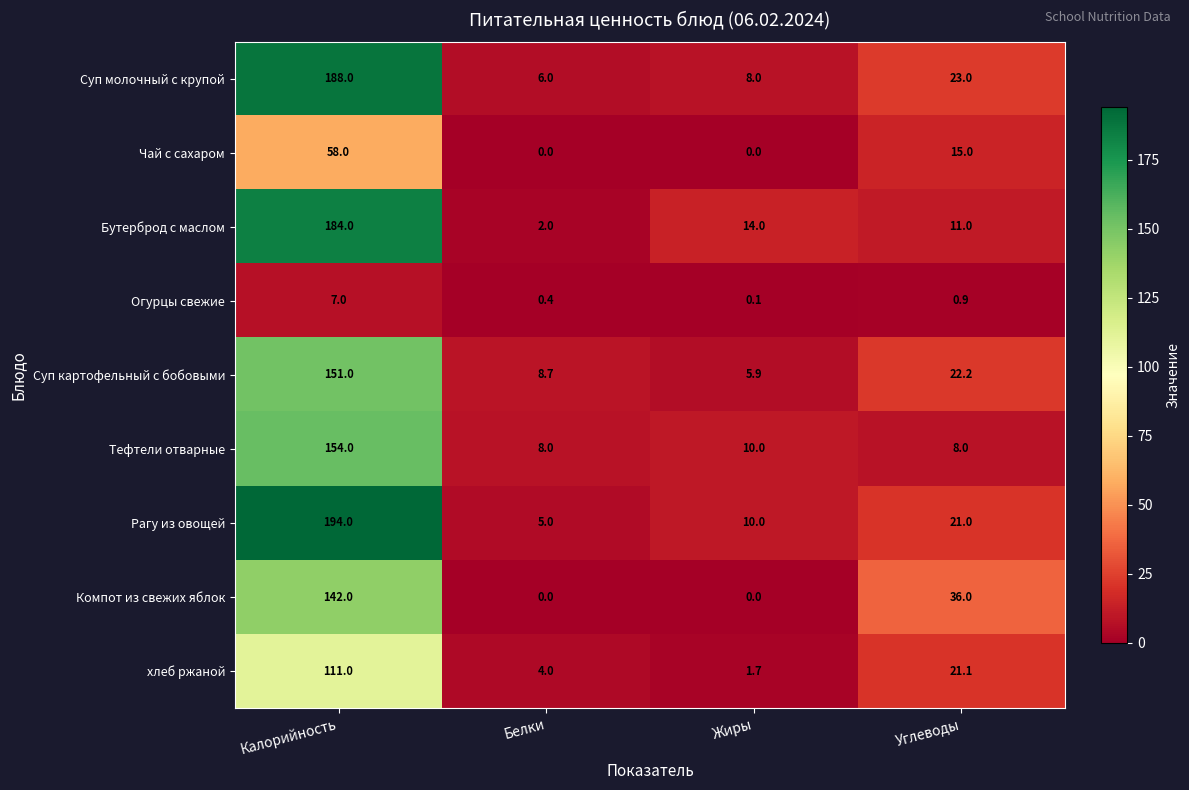

At which label is Суп картофельный с бобовыми closest to 78?

Углеводы